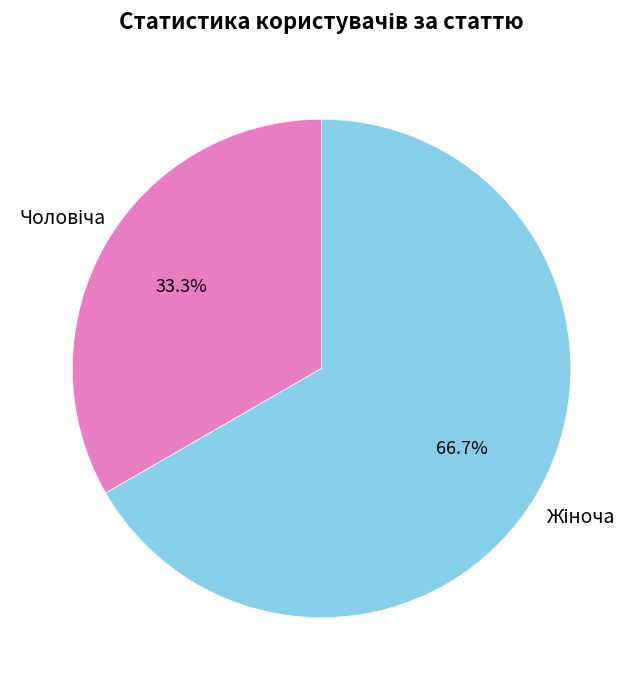

Is it true that Чоловіча is 40% of the pie?

False